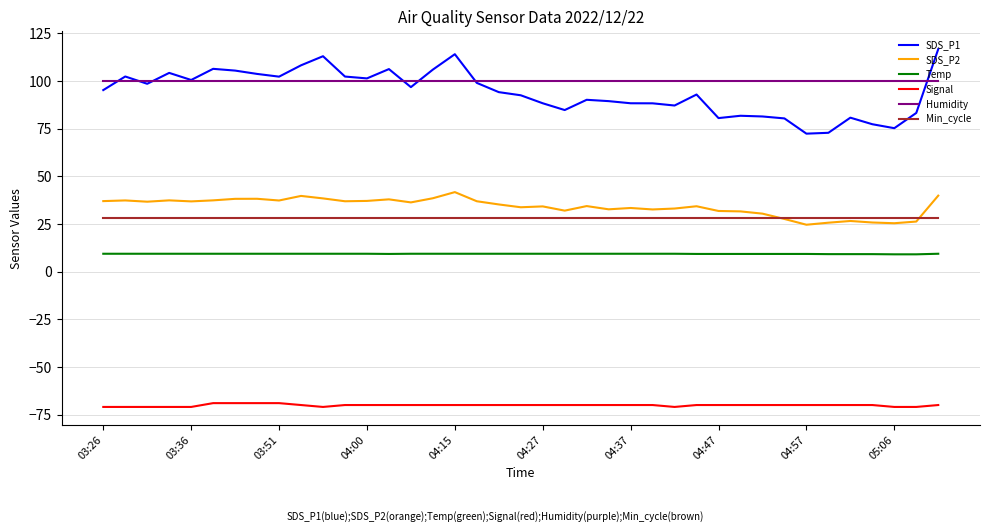

Rank the series by their maximum value, from highest to lowest.

SDS_P1, Humidity, SDS_P2, Min_cycle, Temp, Signal